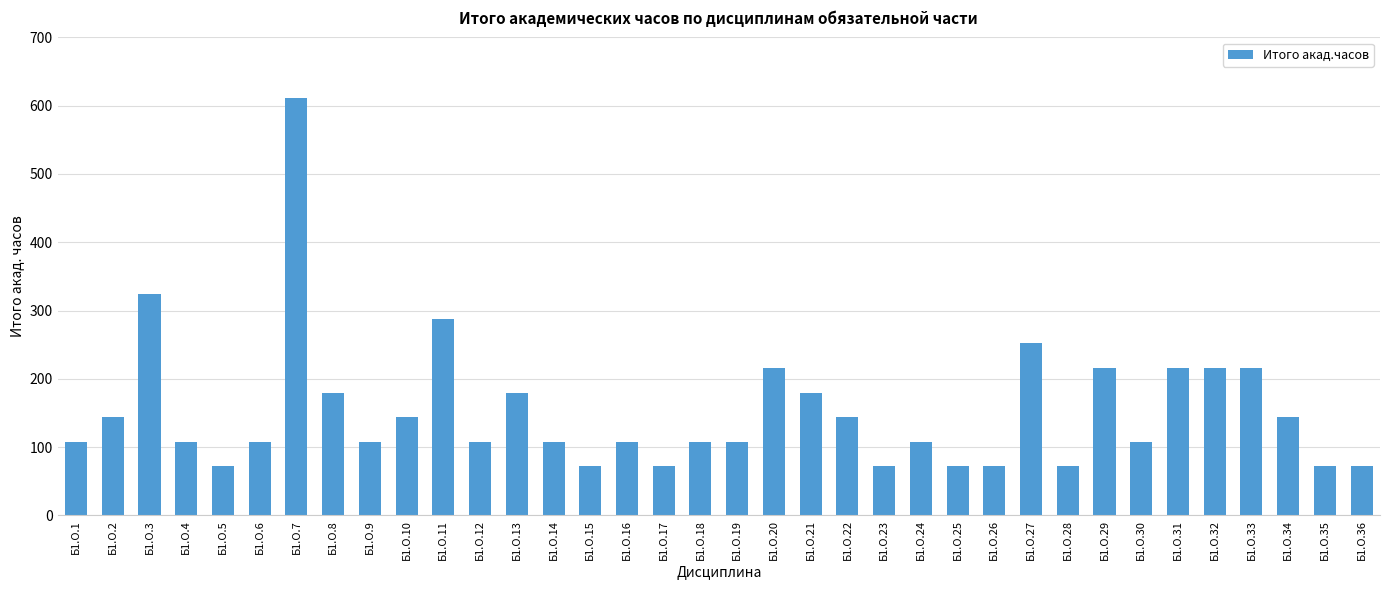

What is the difference between the second highest and second lowest values?

252